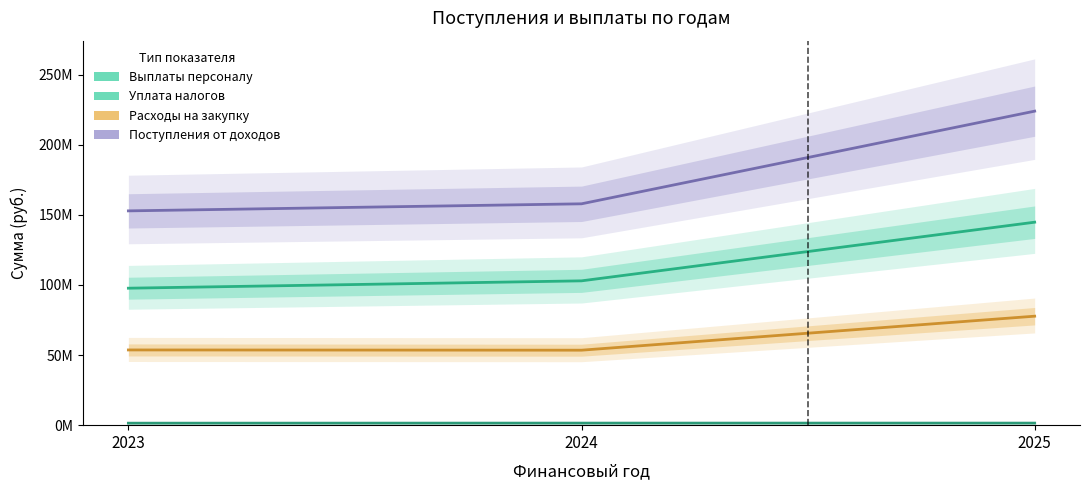

What is the smallest value displayed?

1424700.0